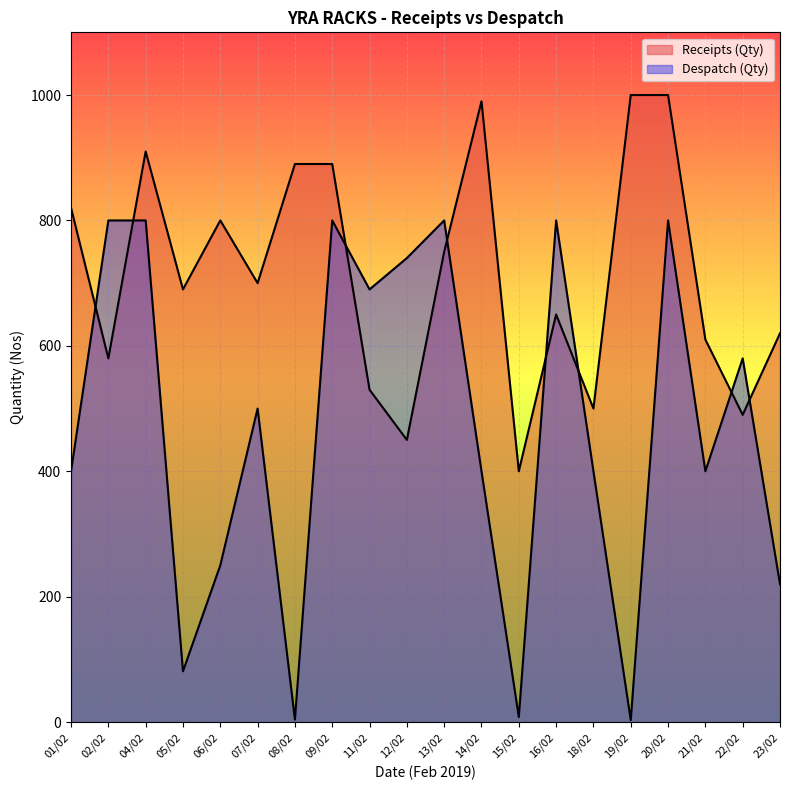

Reading left to right, what are all the values shown in this chart?

Receipts (Qty): 820	580	910	690	800	700	890	890	530	450	750	990	400	650	500	1000	1000	610	490	620
Despatch (Qty): 400	800	800	81	250	500	4	800	690	740	800	400	8	800	400	3	800	400	580	220